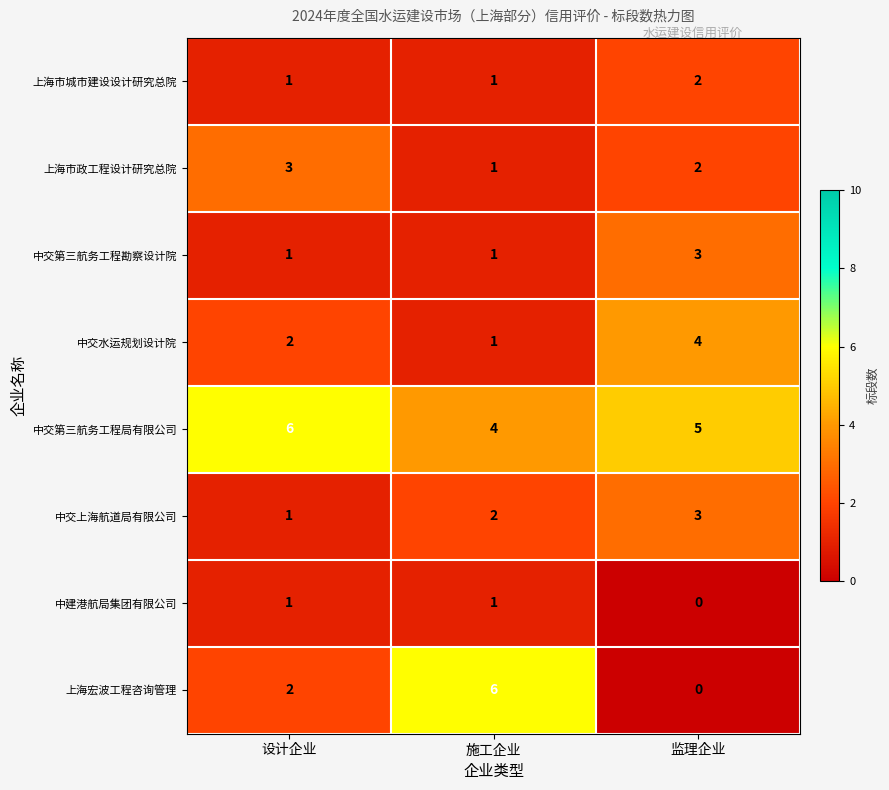

Is it true that 中交上海航道局有限公司 equals 2 at 设计企业?

False